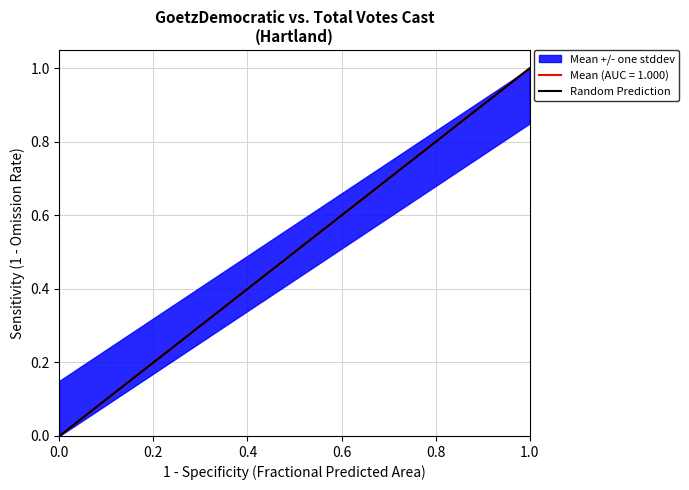

True or false: the data shows 1 at 1.0.

False